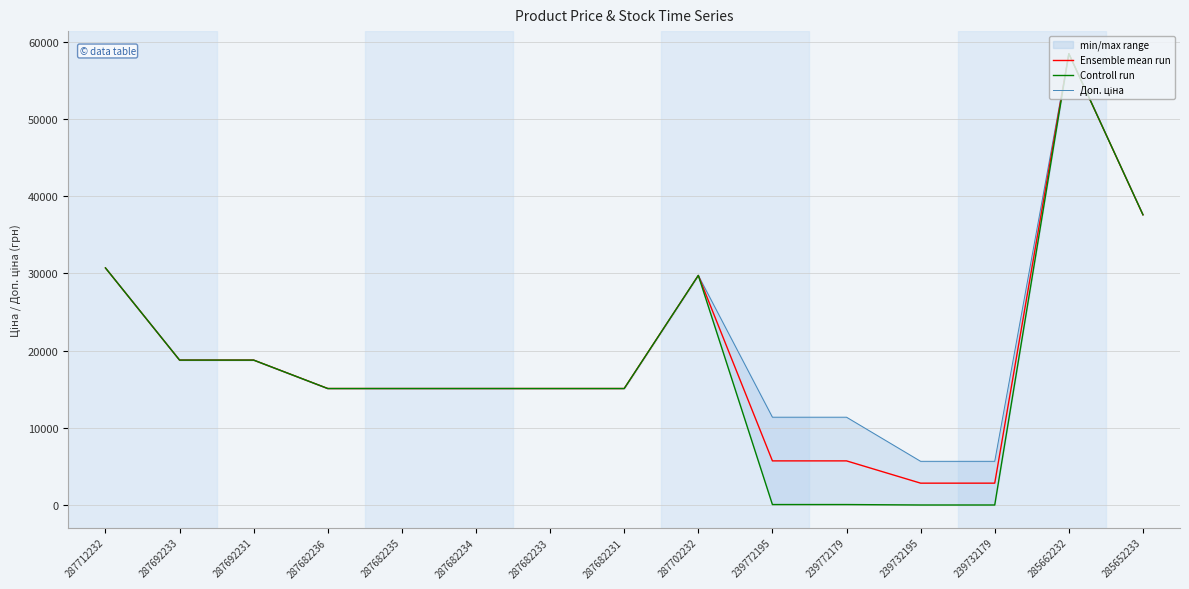

What is the total value across all series at 287682233?

45360.0